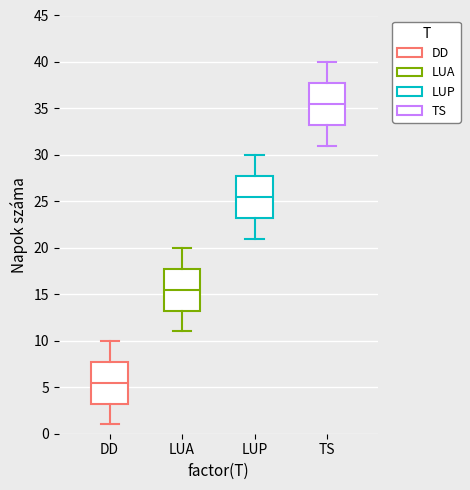

Reading left to right, transcribe this box plot: for each box, give where its median line is, the range the box spans, and where its two whiskers end, as read against the y-axis. The values are not printed on the chart, so give them approximately, as read against the axis.

DD: median 5.5, box 3.5 to 8.0, whiskers 1.0 to 10.0
LUA: median 15.5, box 13.5 to 18.0, whiskers 11.0 to 20.0
LUP: median 25.5, box 23.5 to 28.0, whiskers 21.0 to 30.0
TS: median 35.5, box 33.5 to 38.0, whiskers 31.0 to 40.0